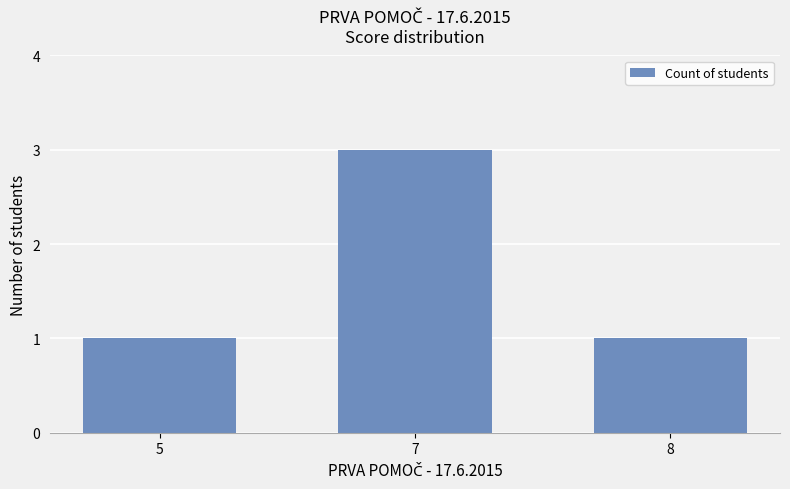

True or false: the data shows 3 at 7.

True